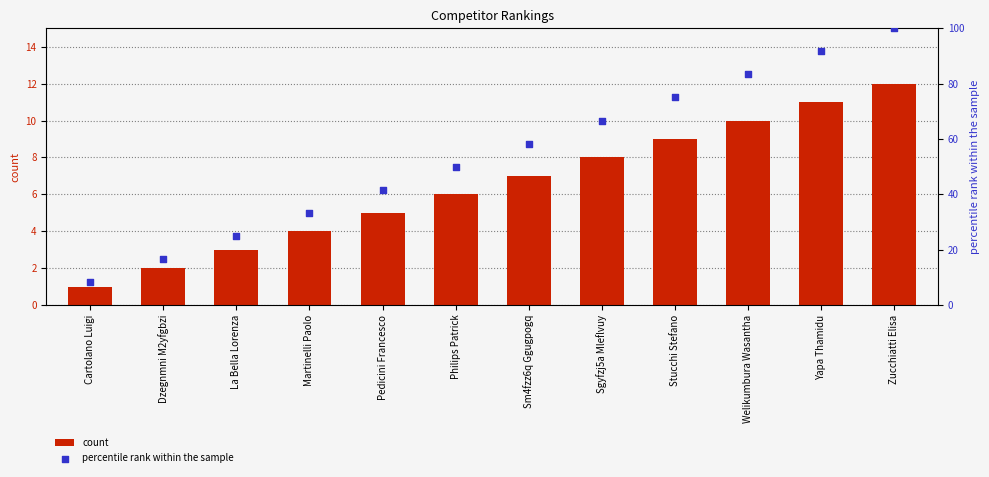

Which series contains the highest Y value?

percentile rank within the sample